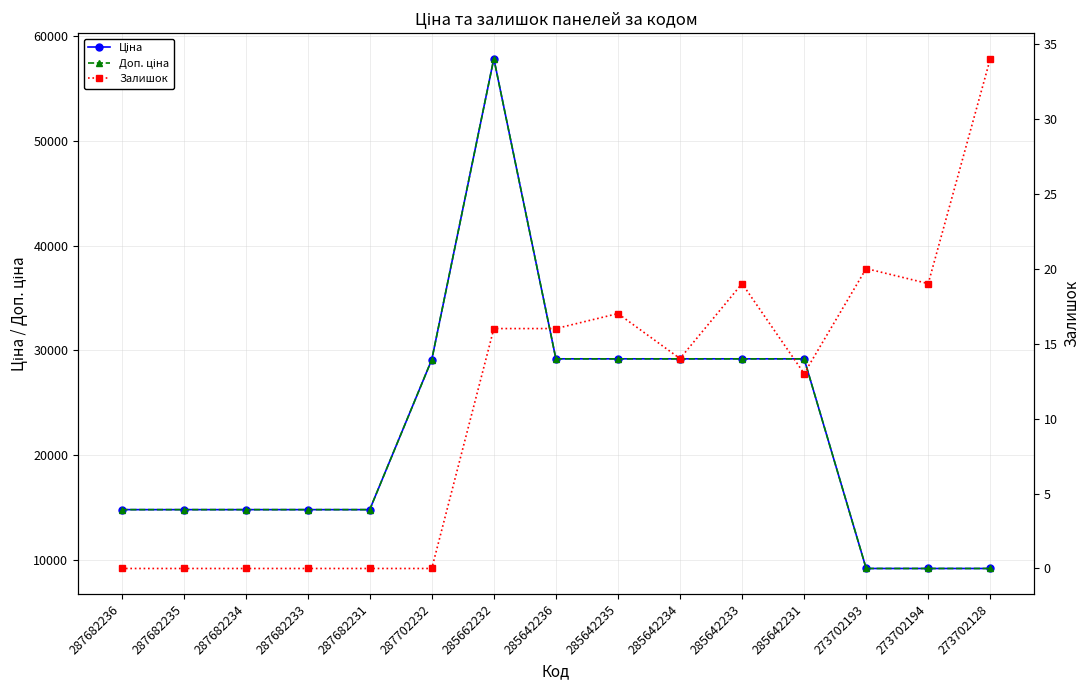

How many lines are shown in the chart?

3